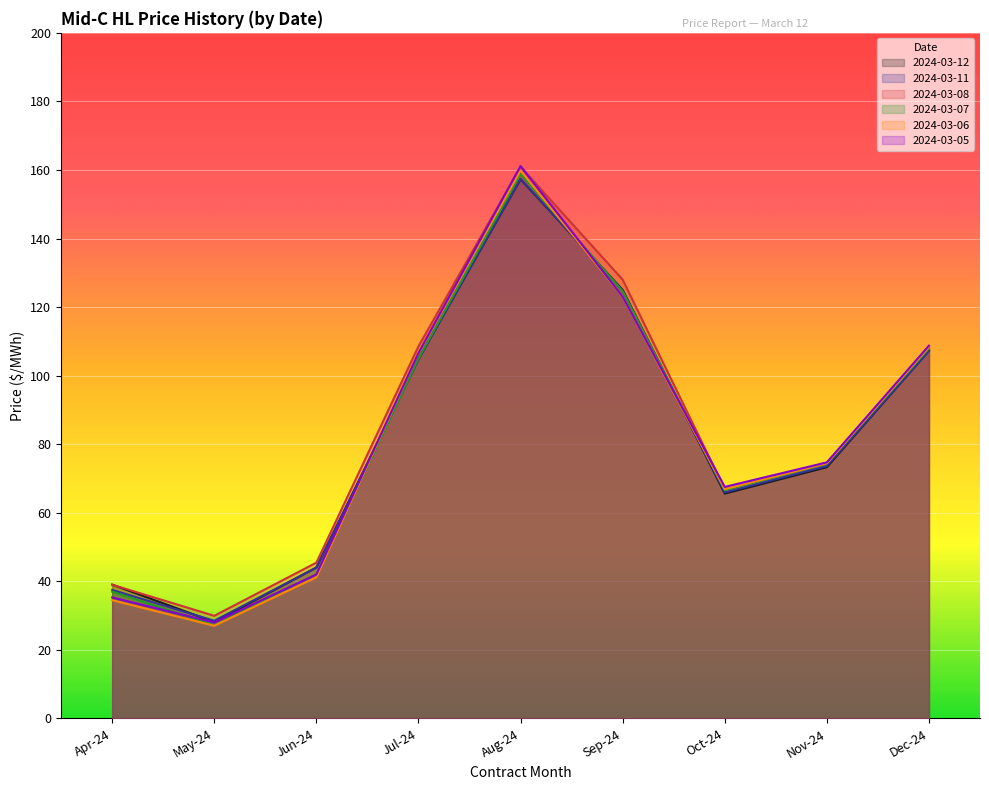

Count the number of categories in the chart.

9